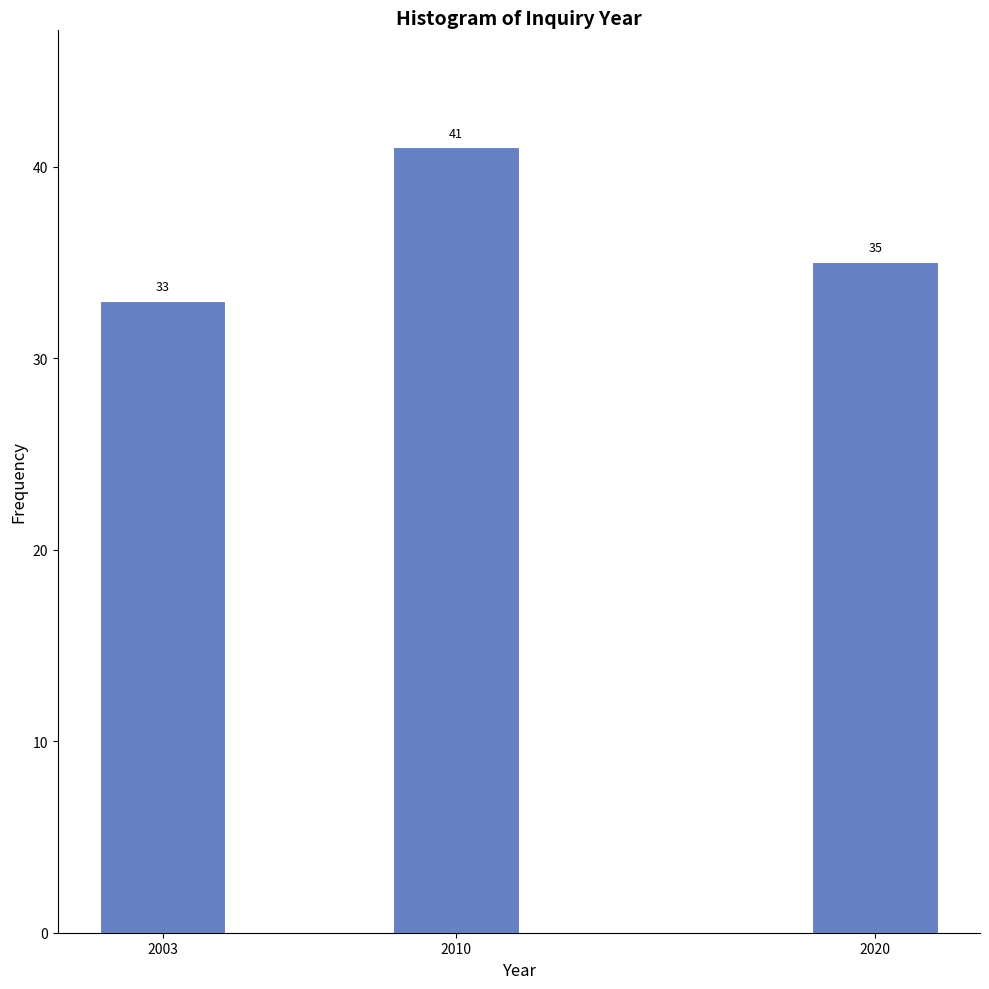

Reading left to right, what are all the values shown in this chart?

33	41	35